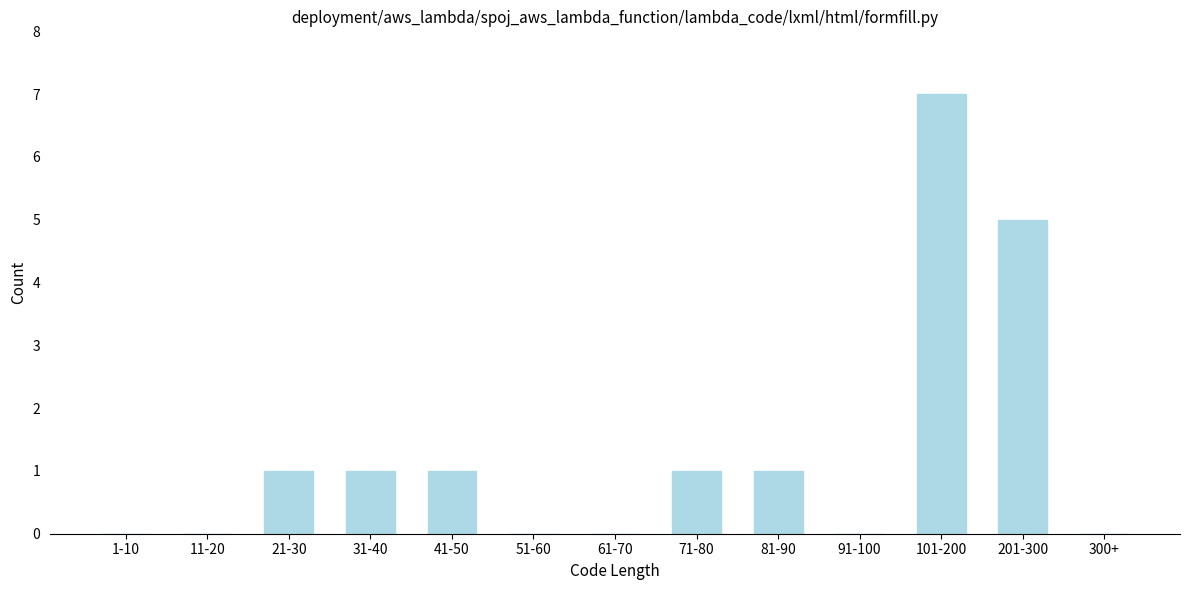

Reading left to right, extract all data points from this chart.

1-10=0	11-20=0	21-30=1	31-40=1	41-50=1	51-60=0	61-70=0	71-80=1	81-90=1	91-100=0	101-200=7	201-300=5	300+=0